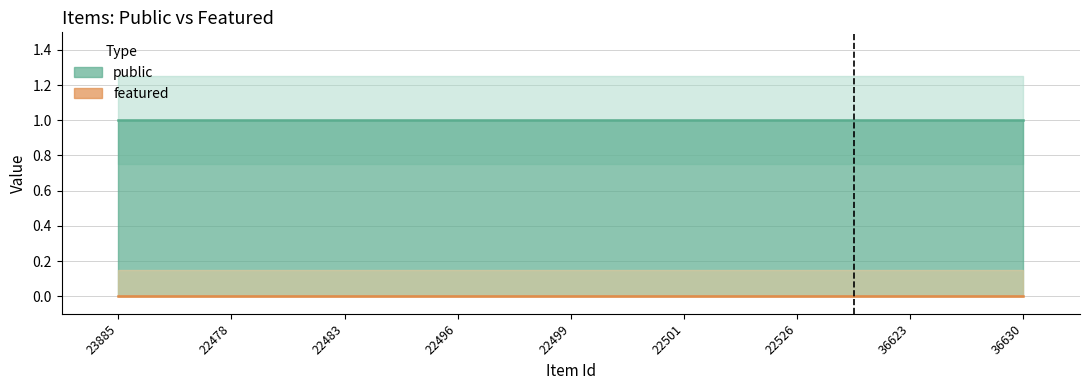

True or false: public and featured cross at least once.

False